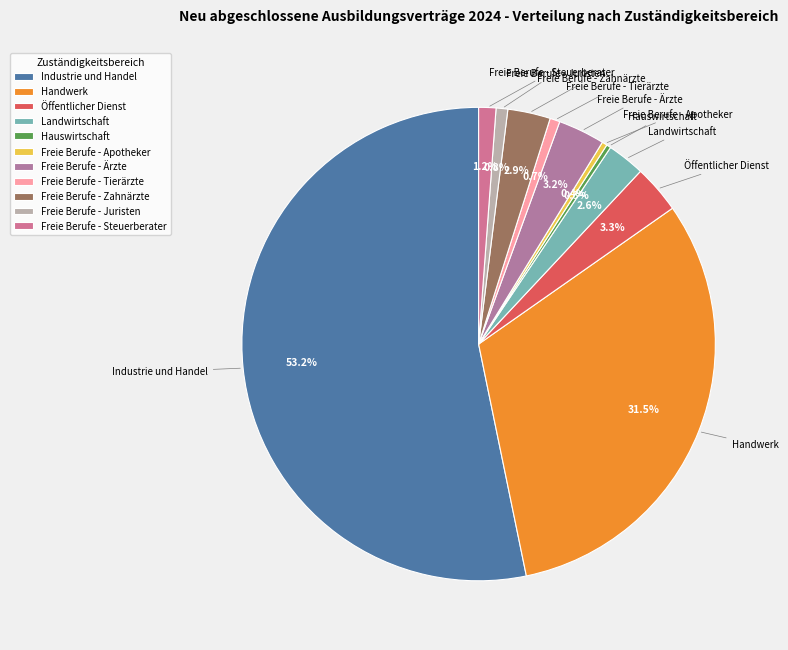

Which slice represents more than half of the pie?

Industrie und Handel